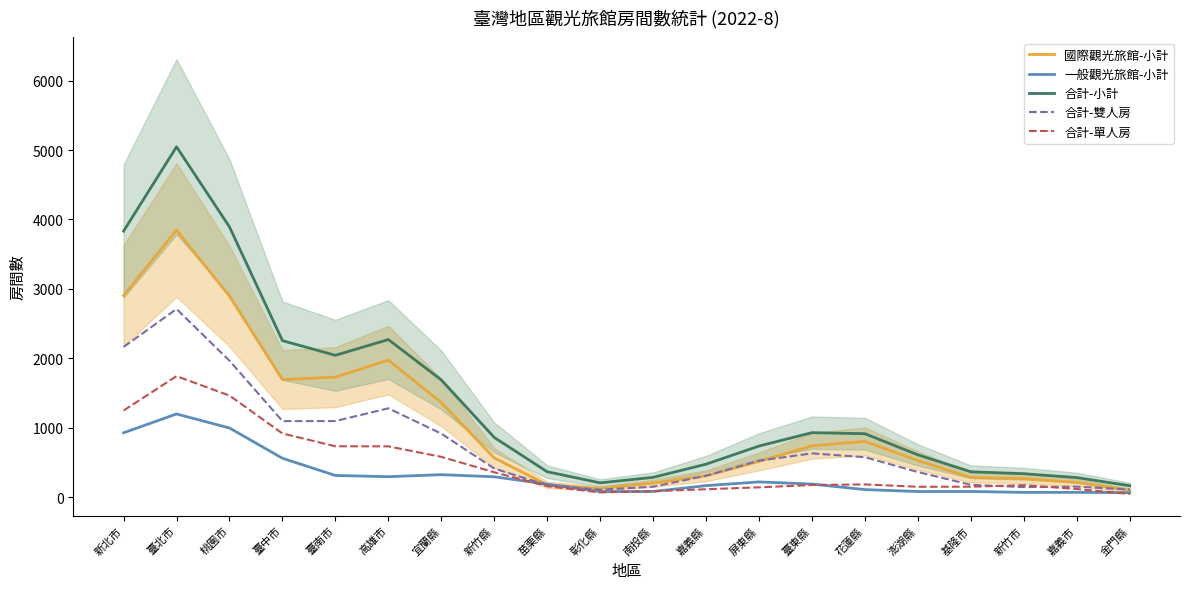

Reading left to right, extract all data points from this chart.

國際觀光旅館-小計: 2904.3	3847.4	2895.9	1694.1	1730.1	1975.0	1364.2	566.4	179.0	125.2	203.3	309.1	516.3	740.3	804.5	528.4	283.9	269.0	213.1	99.7
一般觀光旅館-小計: 928.4	1199.4	997.3	561.3	313.9	296.2	325.2	294.7	188.4	82.2	83.1	167.3	221.0	189.9	110.4	82.5	83.1	70.2	70.3	66.3
合計-小計: 3832.7	5046.8	3893.2	2255.5	2044.0	2271.1	1689.4	861.1	367.3	207.3	286.4	476.4	737.3	930.2	914.9	610.9	367.1	339.1	283.3	166.0
合計-雙人房: 2164.0	2710.9	1966.0	1096.5	1097.0	1280.9	916.4	413.4	174.6	108.1	152.0	309.9	527.0	632.0	576.7	363.1	179.2	146.3	152.6	112.6
合計-單人房: 1249.3	1743.8	1464.5	918.5	734.3	732.9	582.2	359.9	159.2	69.6	87.6	115.5	142.7	176.5	184.7	151.0	151.9	173.9	118.7	47.3